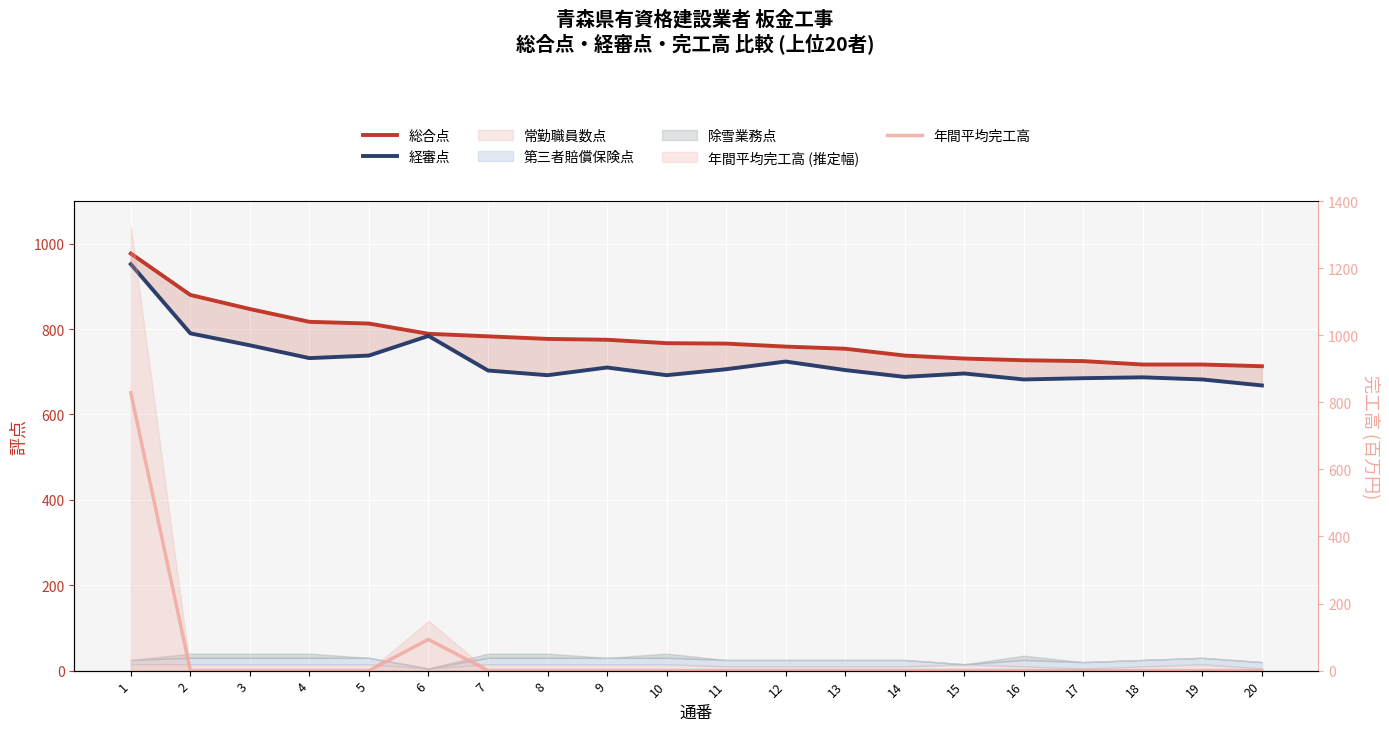

List the series in order of their peak value, lowest first.

年間平均完工高, 経審点, 総合点